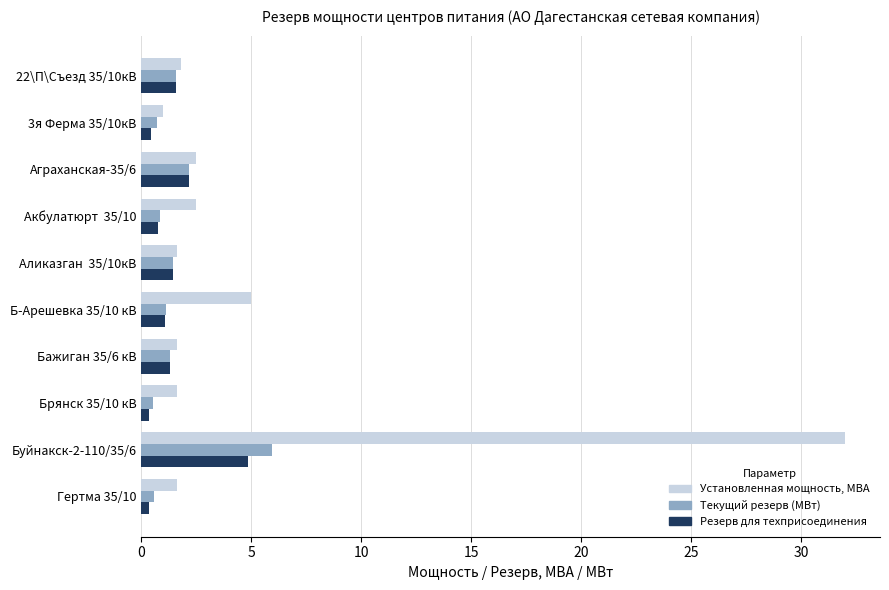

Which label corresponds to the largest value in the chart?

Буйнакск-2-110/35/6